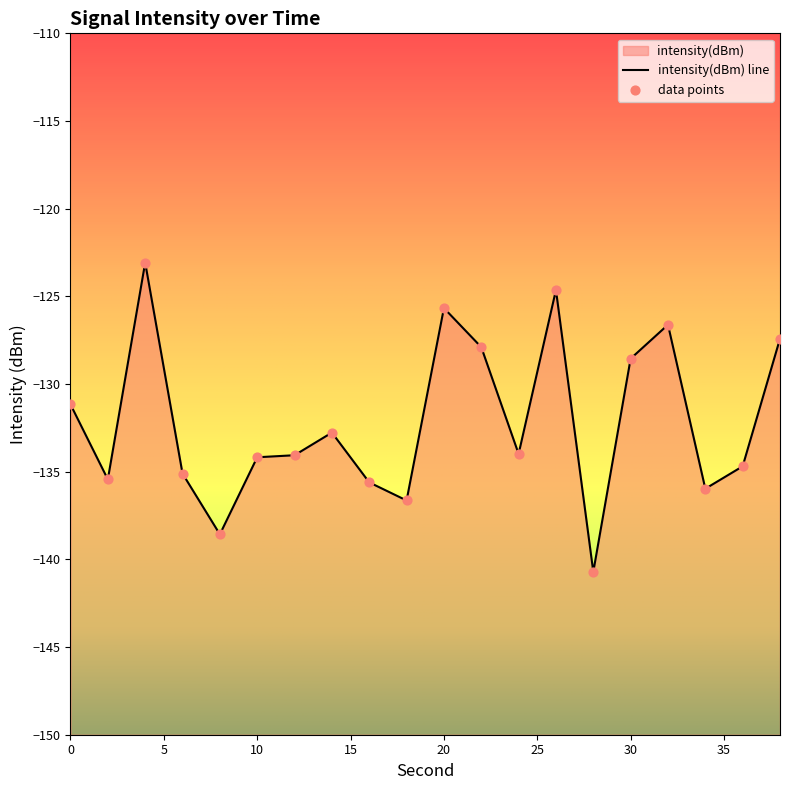

What is the change in value from 14 to 26?

+8.1